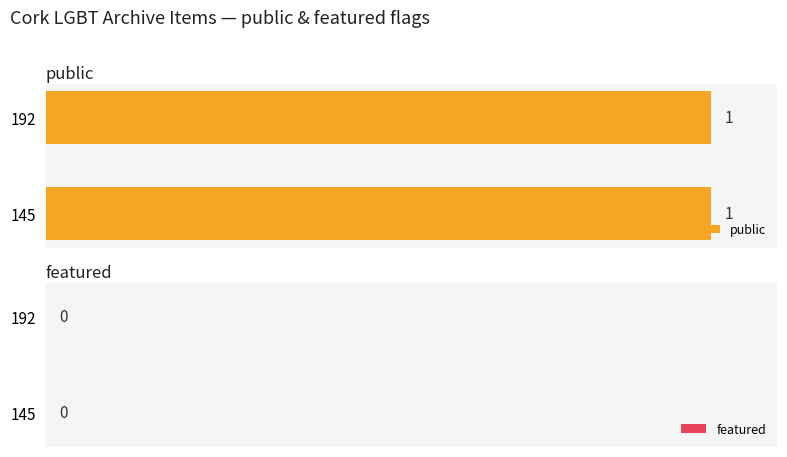

Rank the series at 192 from lowest to highest value.

featured, public